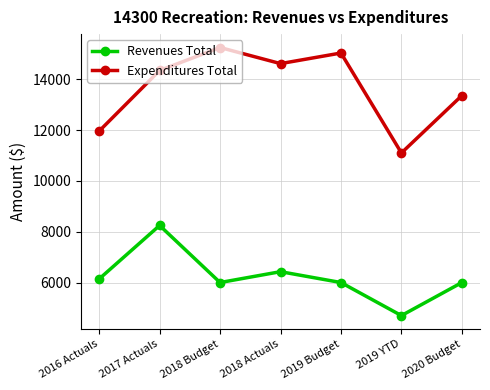

Where is the first local maximum for Revenues Total?

2017 Actuals